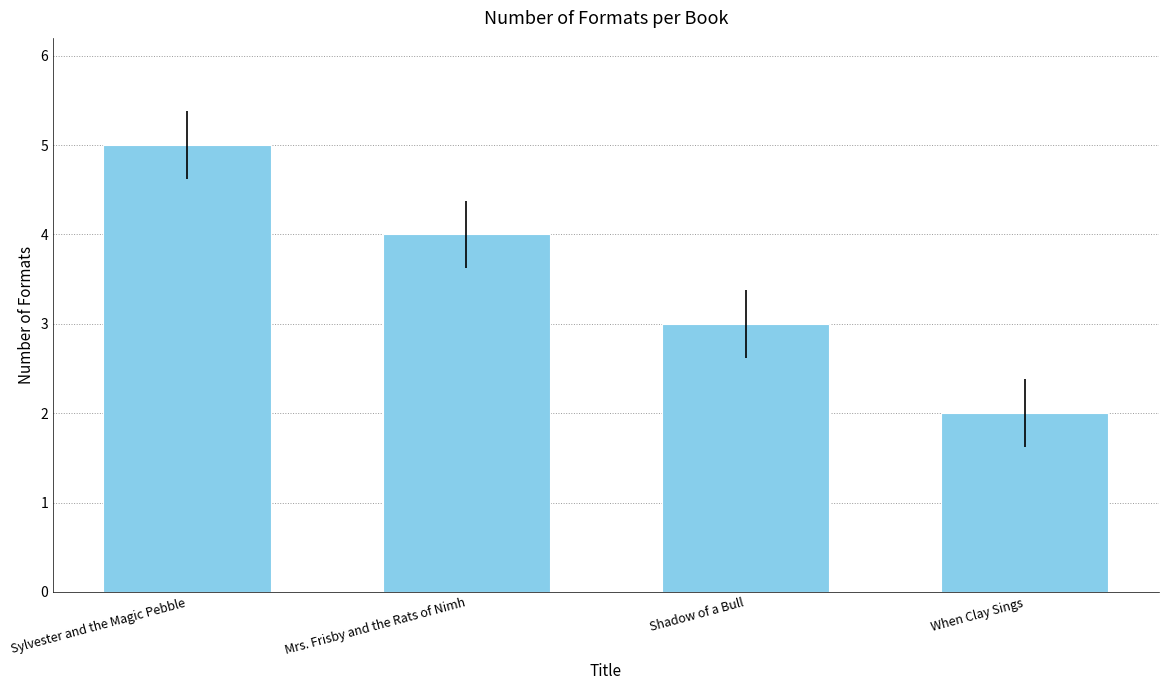

List the labels in order of value, smallest first.

When Clay Sings, Shadow of a Bull, Mrs. Frisby and the Rats of Nimh, Sylvester and the Magic Pebble